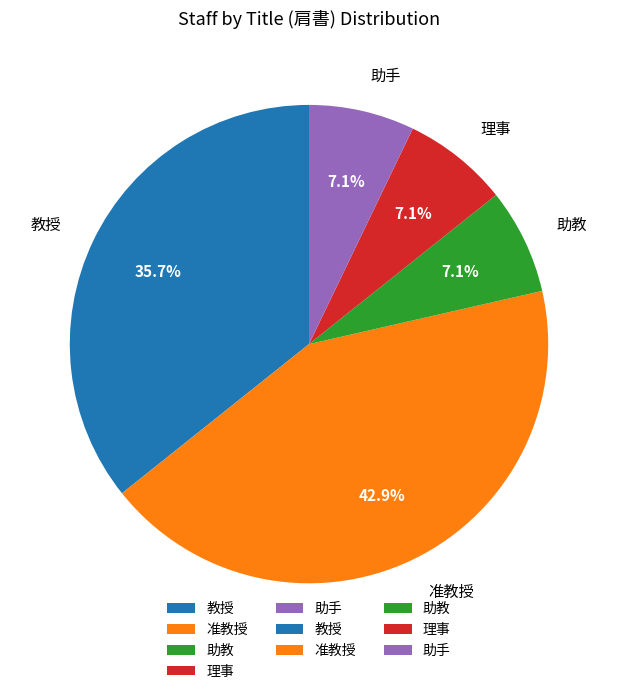

To the nearest percent, what portion does 准教授 represent?

43%